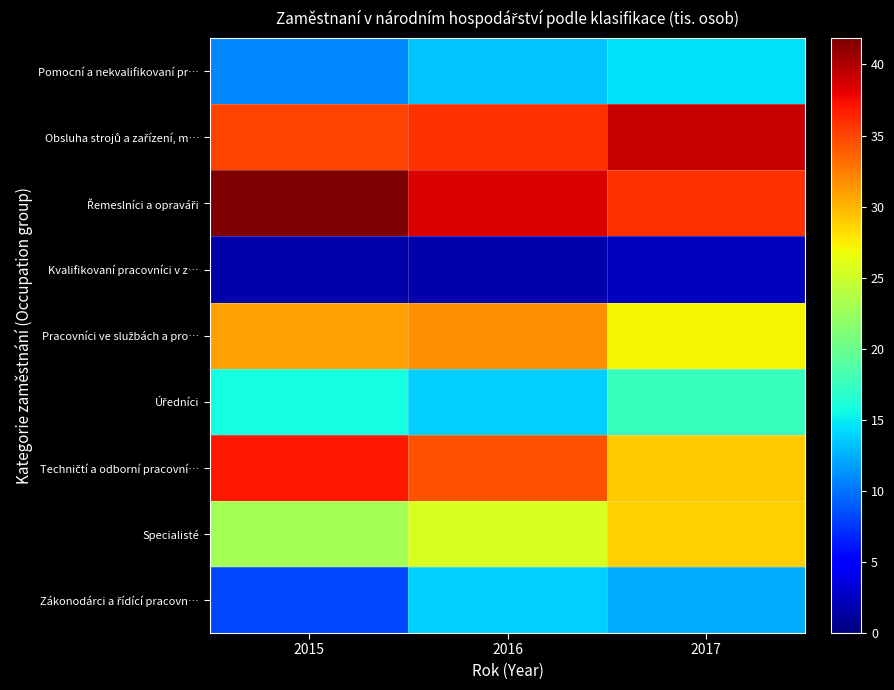

List the series in order of their peak value, highest first.

Řemeslníci a opraváři, Obsluha strojů a zařízení, m…, Techničtí a odborní pracovní…, Pracovníci ve službách a pro…, Specialisté, Úředníci, Pomocní a nekvalifikovaní pr…, Zákonodárci a řídící pracovn…, Kvalifikovaní pracovníci v z…